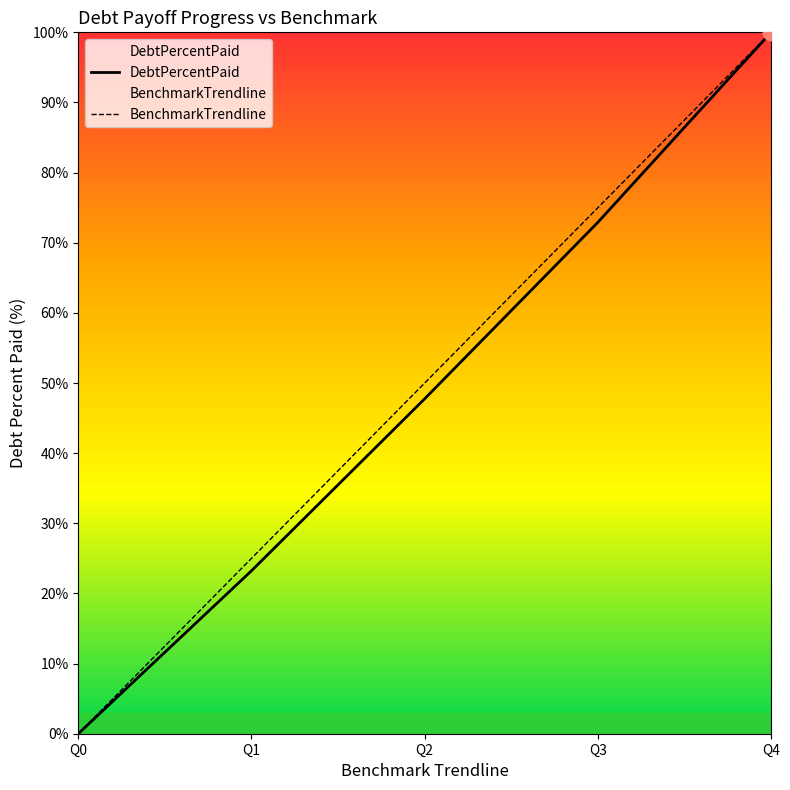

What is the sum of all DebtPercentPaid values?

243.9